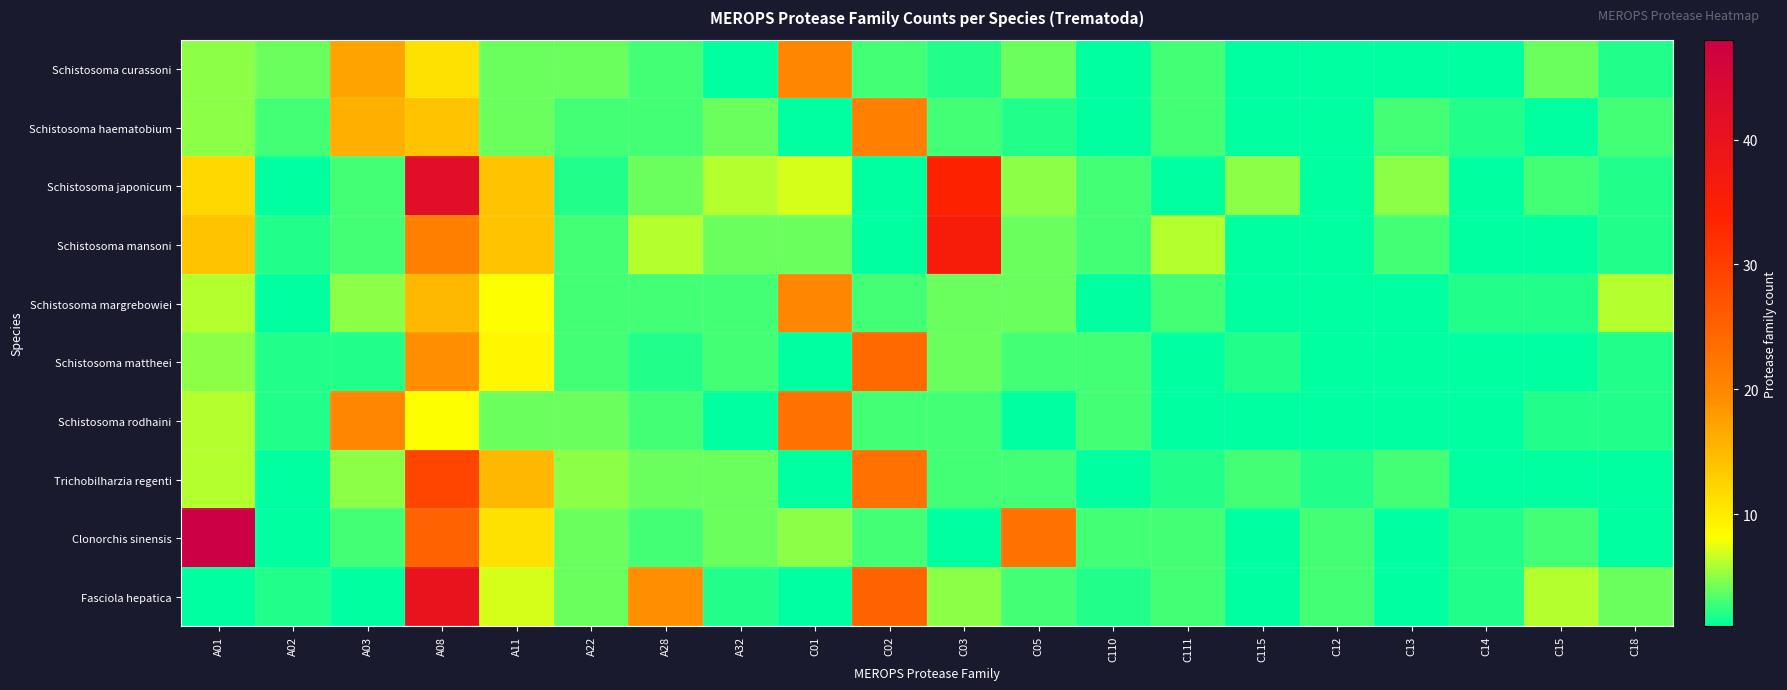

How many categories are shown in the chart?

20